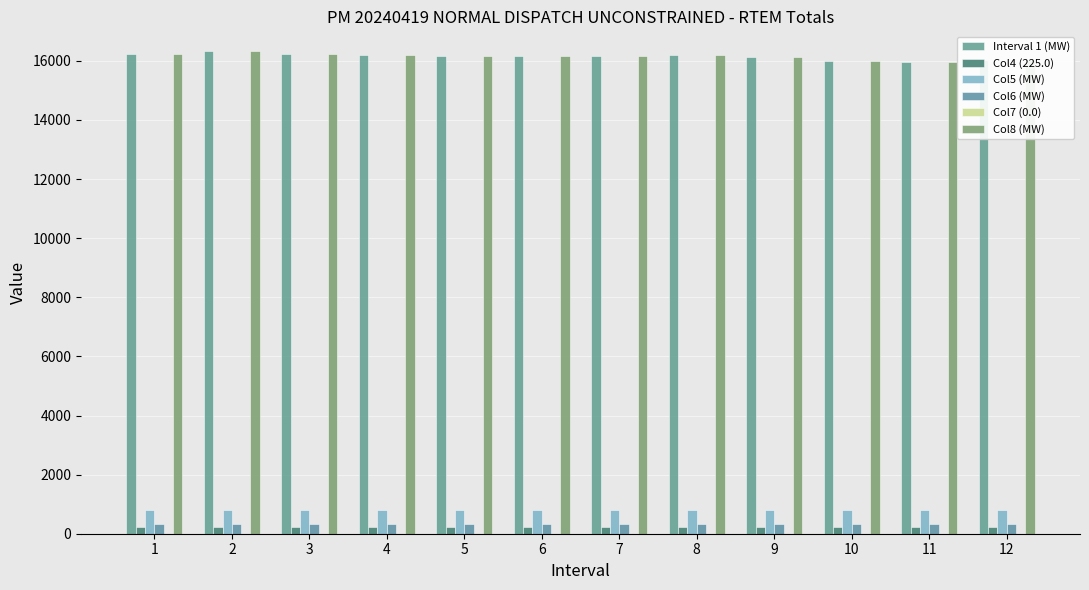

Are the bars grouped side by side (vs. stacked)?

Yes